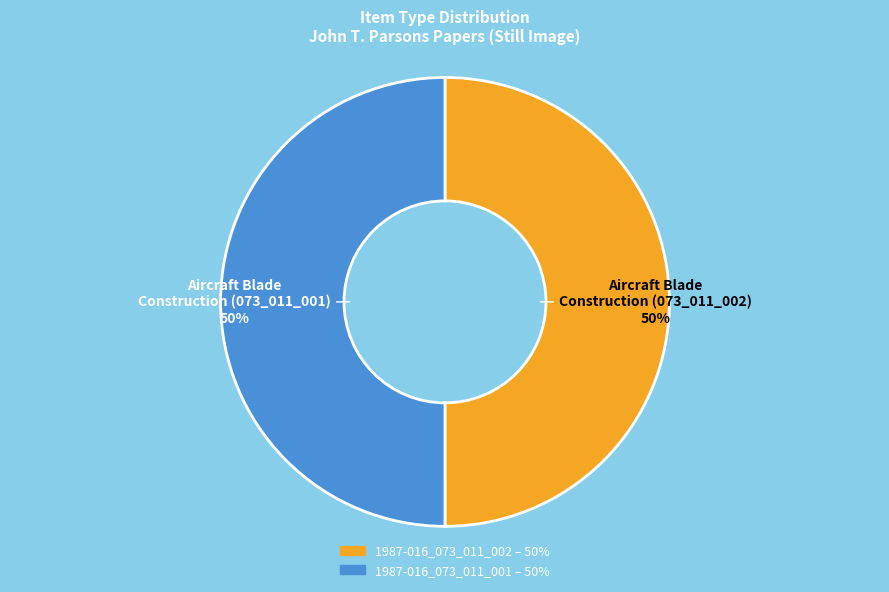

Count the number of slices in the pie.

2